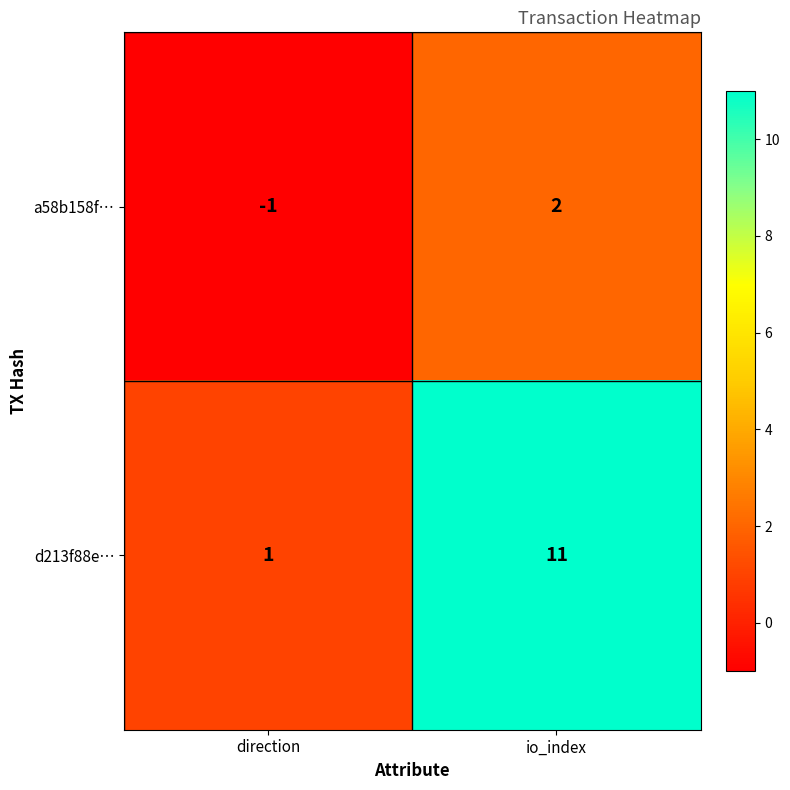

Rank the series by their average value, from highest to lowest.

d213f88e…, a58b158f…